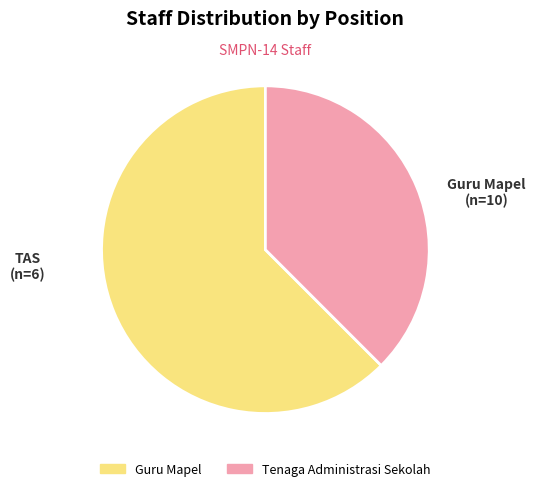

How many segments does this pie chart have?

2